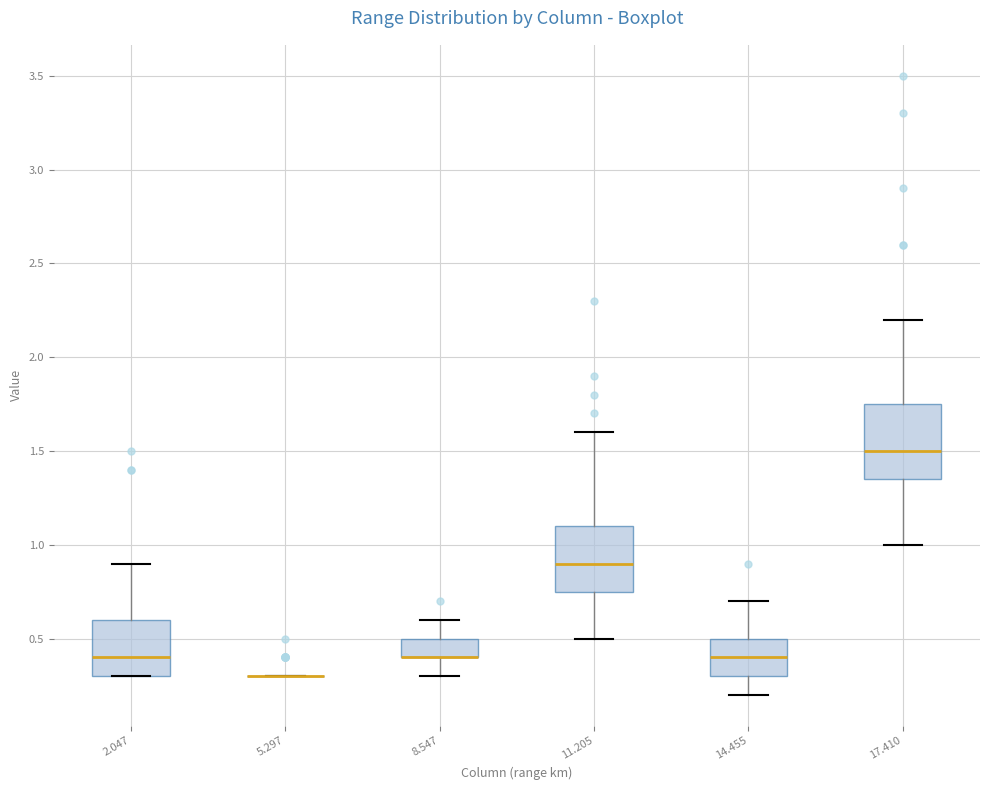

Reading left to right, read every box against the y-axis: the position of its median line, the range the box covers, and the ends of its whiskers. The values are not printed on the chart, so give them approximately, as read against the axis.

2.047: median 0.40, box 0.30 to 0.60, whiskers 0.30 to 0.90
5.297: box collapsed to a line at 0.30, whiskers 0.30 to 0.30
8.547: median 0.40 (drawn on the box's lower edge), box 0.40 to 0.50, whiskers 0.30 to 0.60
11.205: median 0.90, box 0.75 to 1.10, whiskers 0.50 to 1.60
14.455: median 0.40, box 0.30 to 0.50, whiskers 0.20 to 0.70
17.410: median 1.50, box 1.35 to 1.75, whiskers 1.00 to 2.20